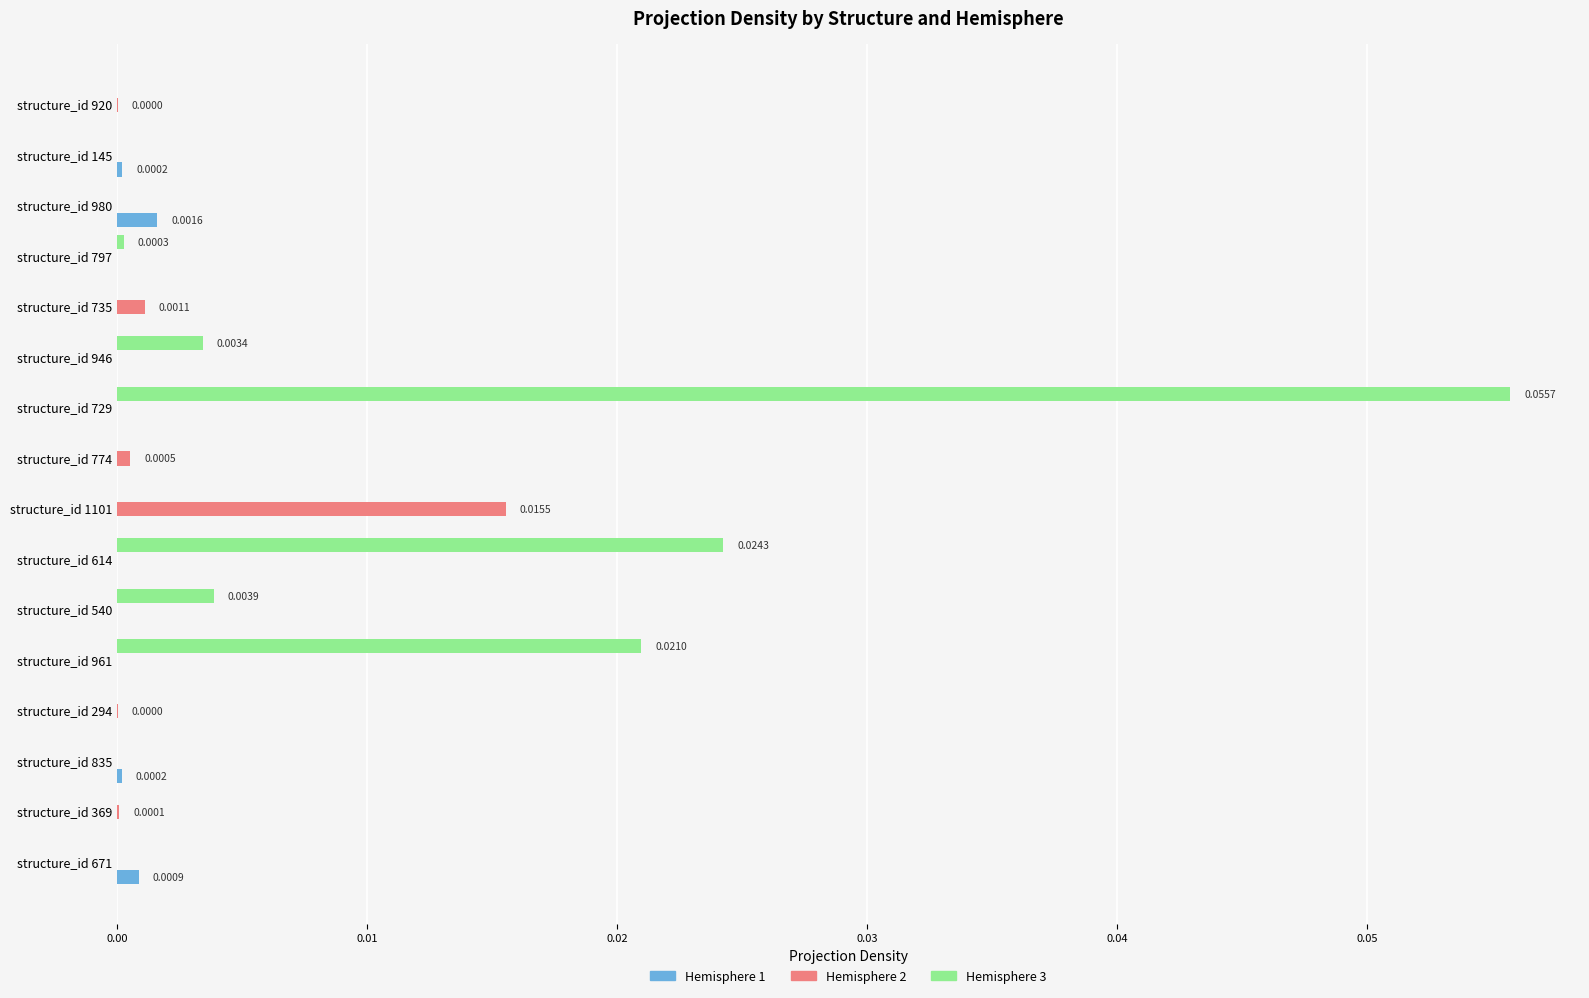

At which category is the sum across all series the highest?

structure_id 729